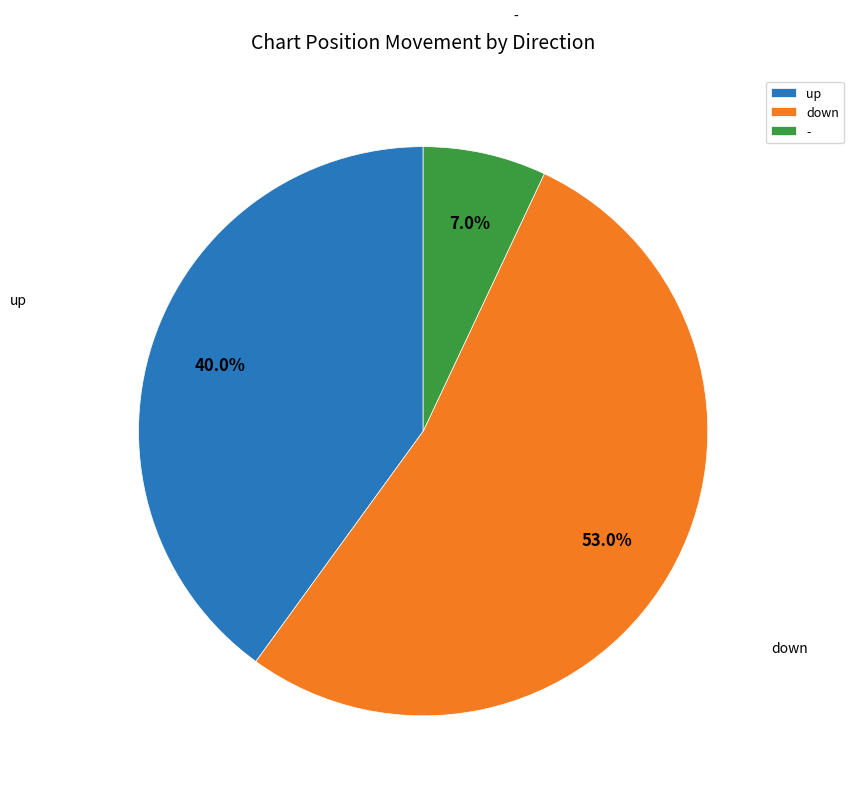

Between up and -, which is larger?

up